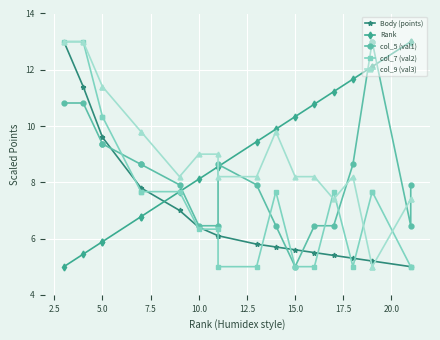

How many intersections are there between Rank and col_7 (val2)?

1